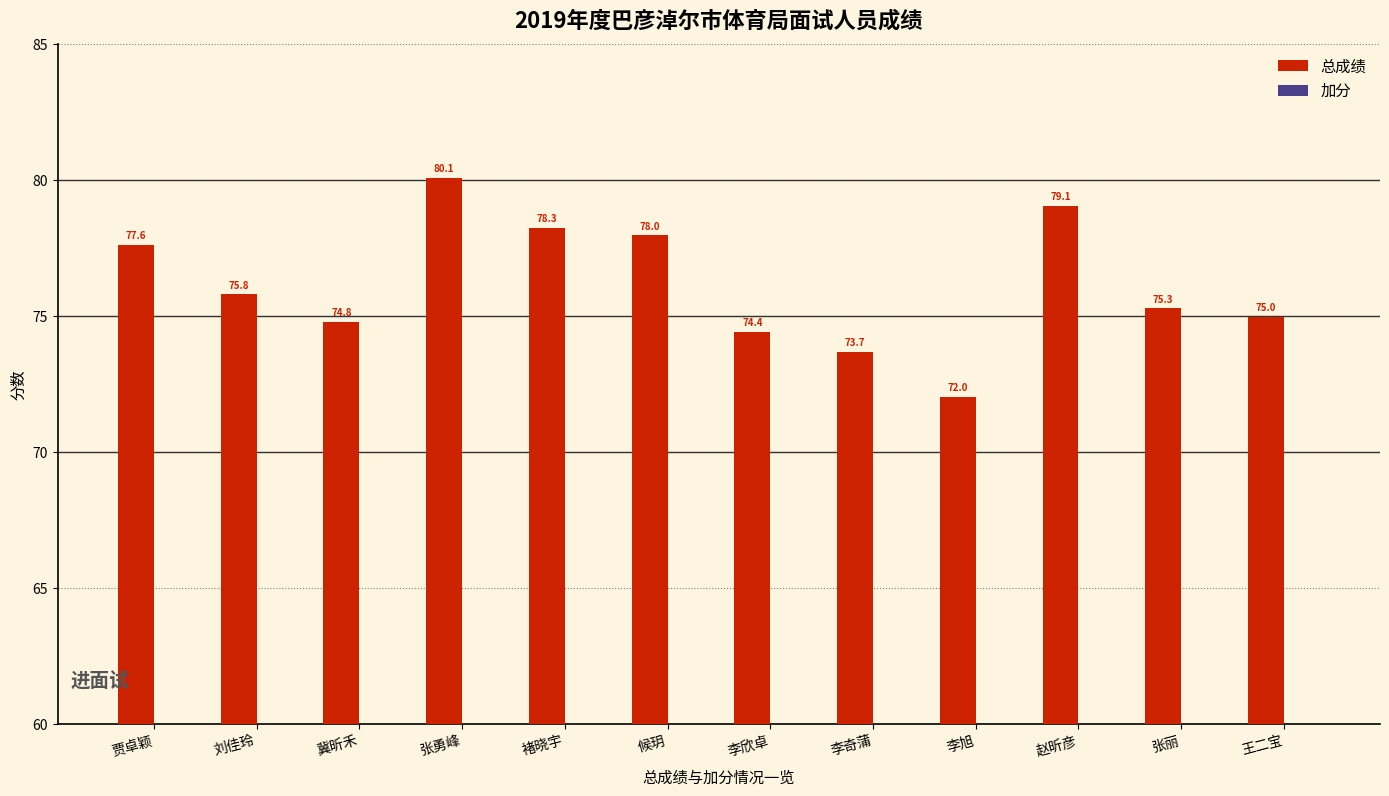

Between 冀昕禾 and 候玥, which is larger?

候玥